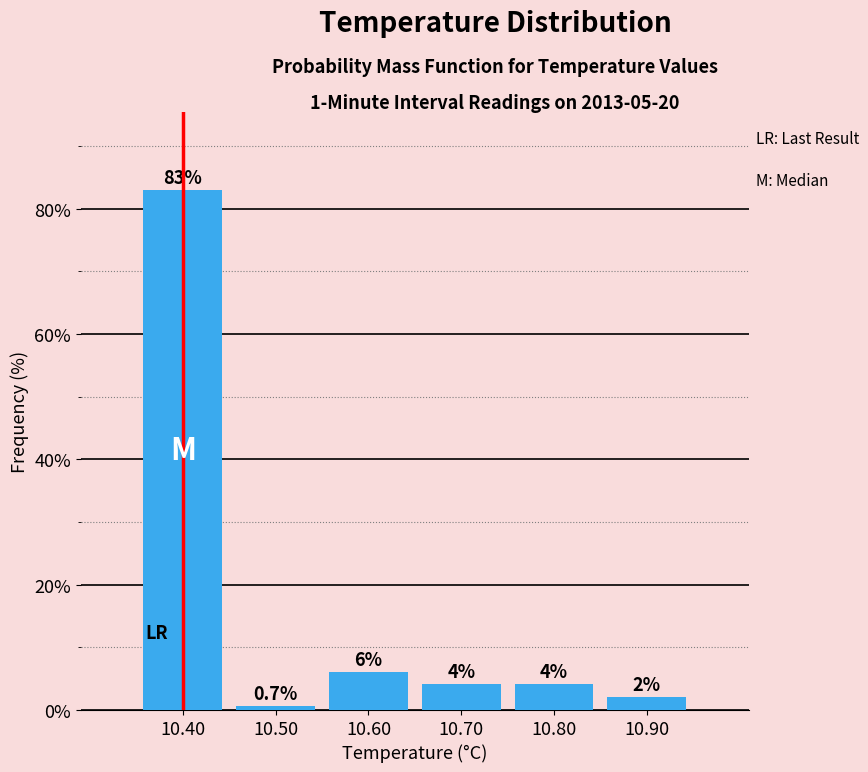

Over which range of the x-axis is the bar tallest?

10.35 to 10.45